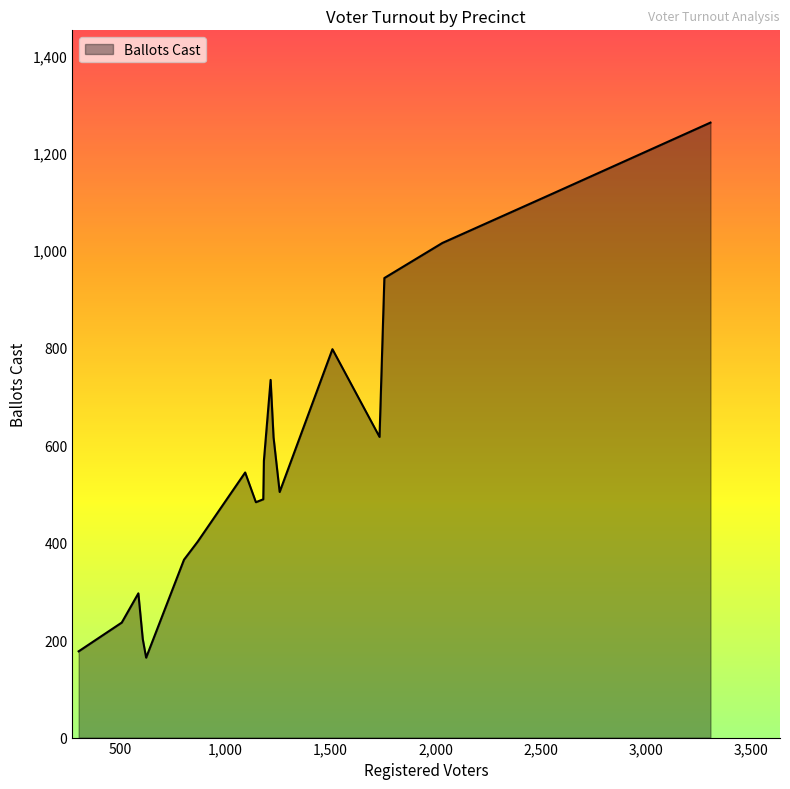

What is the difference between the maximum and minimum values?

1098